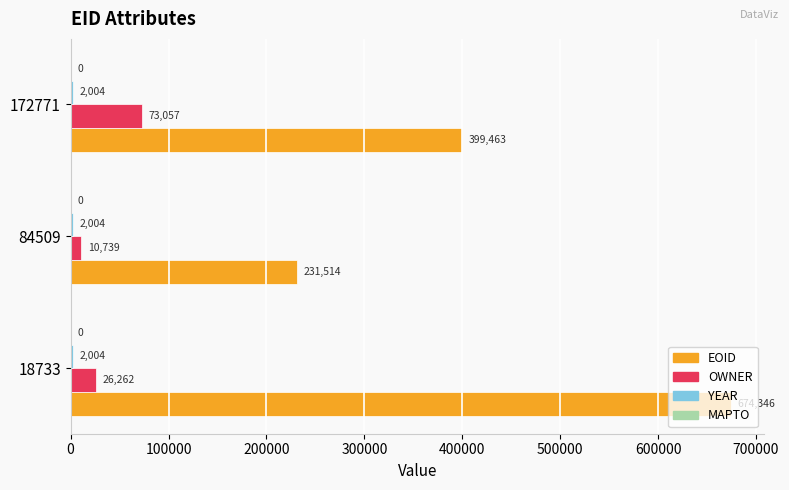

What is the approximate value of EOID at 172771?

399463